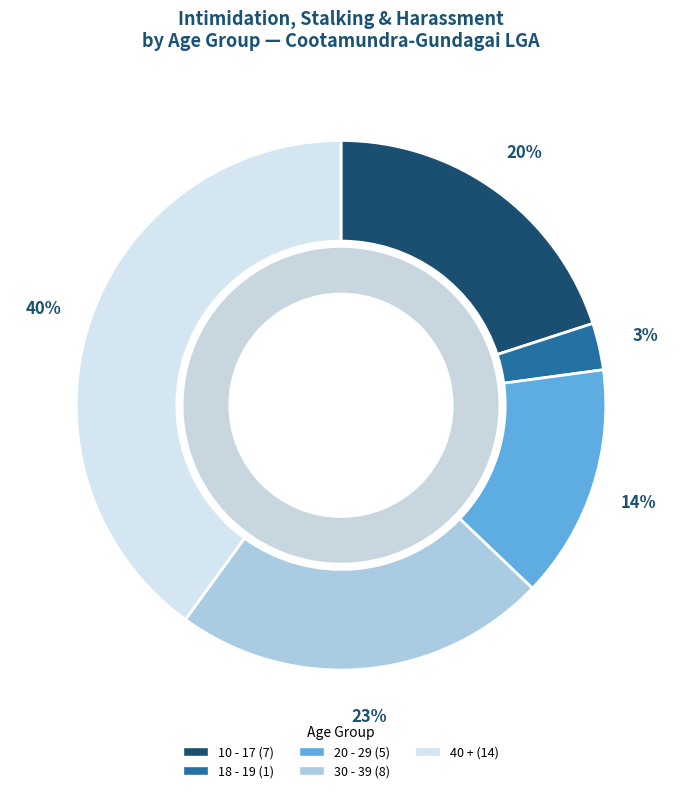

How many slices are in this pie chart?

6